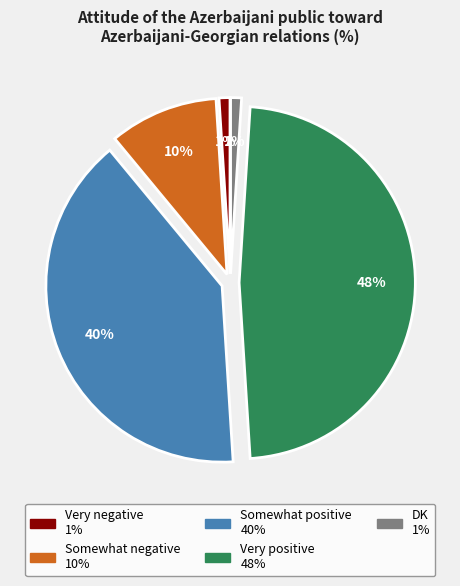

Combined, do Very negative and Somewhat negative account for over 50%?

No